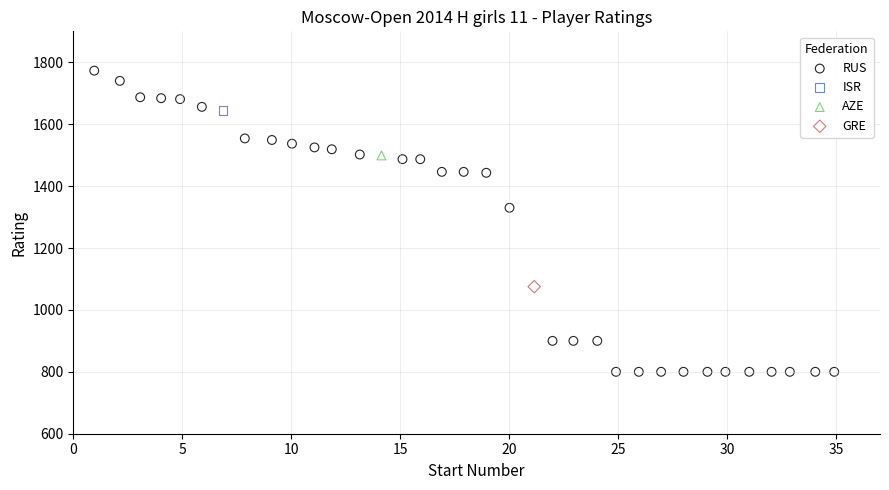

What are all the series names shown in the legend?

RUS, ISR, AZE, GRE